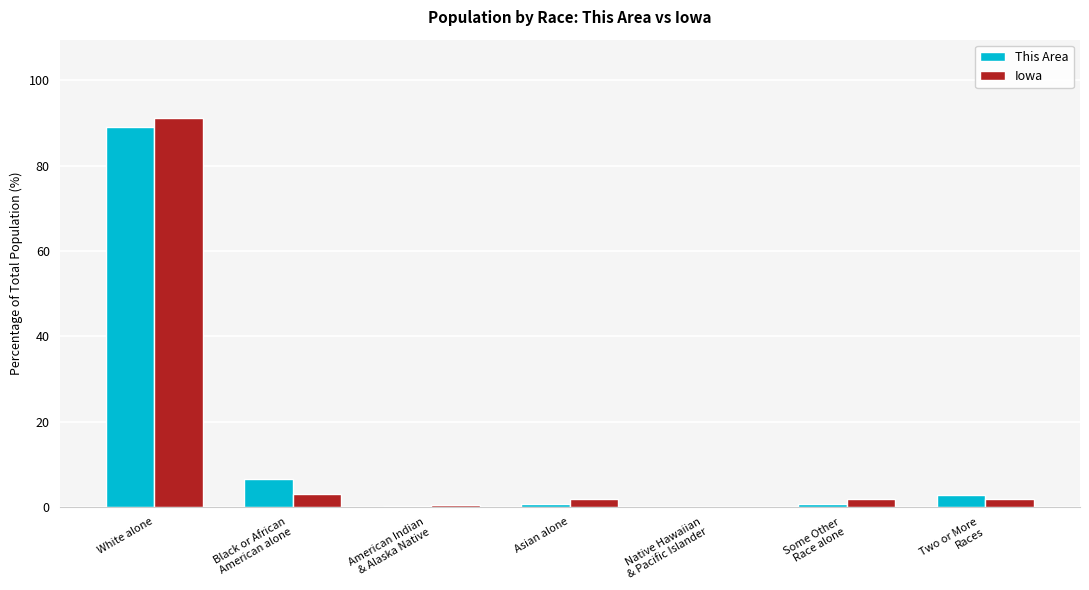

At which category is the sum across all series the highest?

White alone